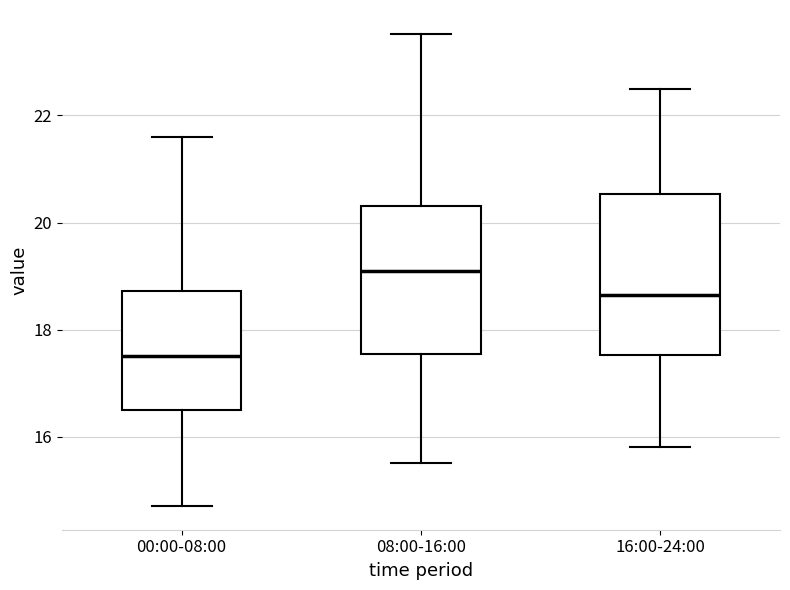

Which box has the lowest median line?

00:00-08:00